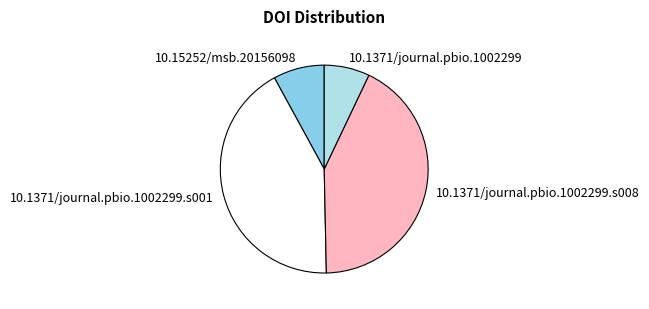

Between 10.1371/journal.pbio.1002299.s001 and 10.15252/msb.20156098, which is larger?

10.1371/journal.pbio.1002299.s001